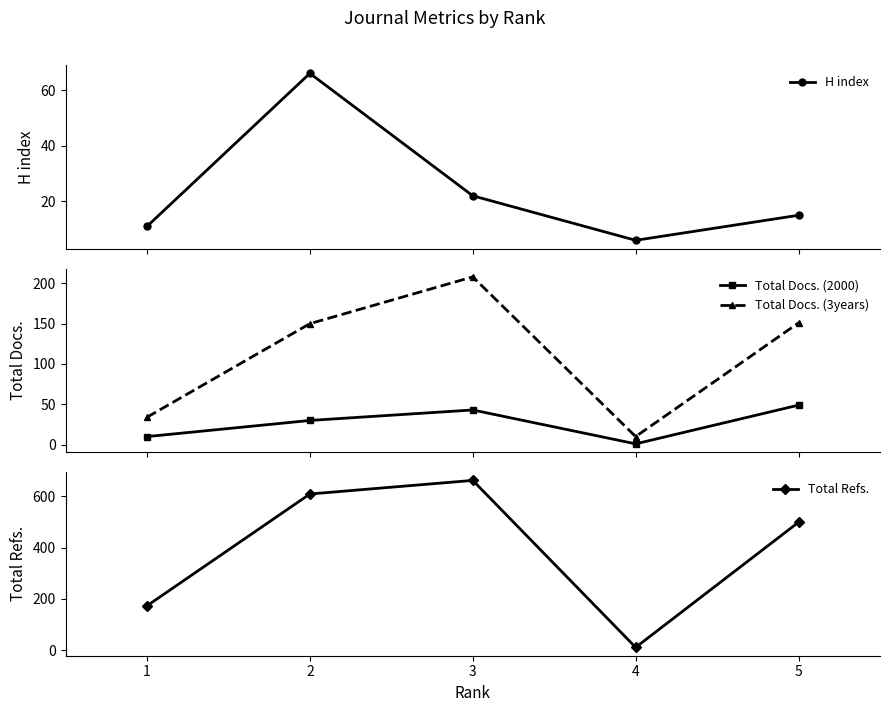

How many lines are shown in the chart?

4